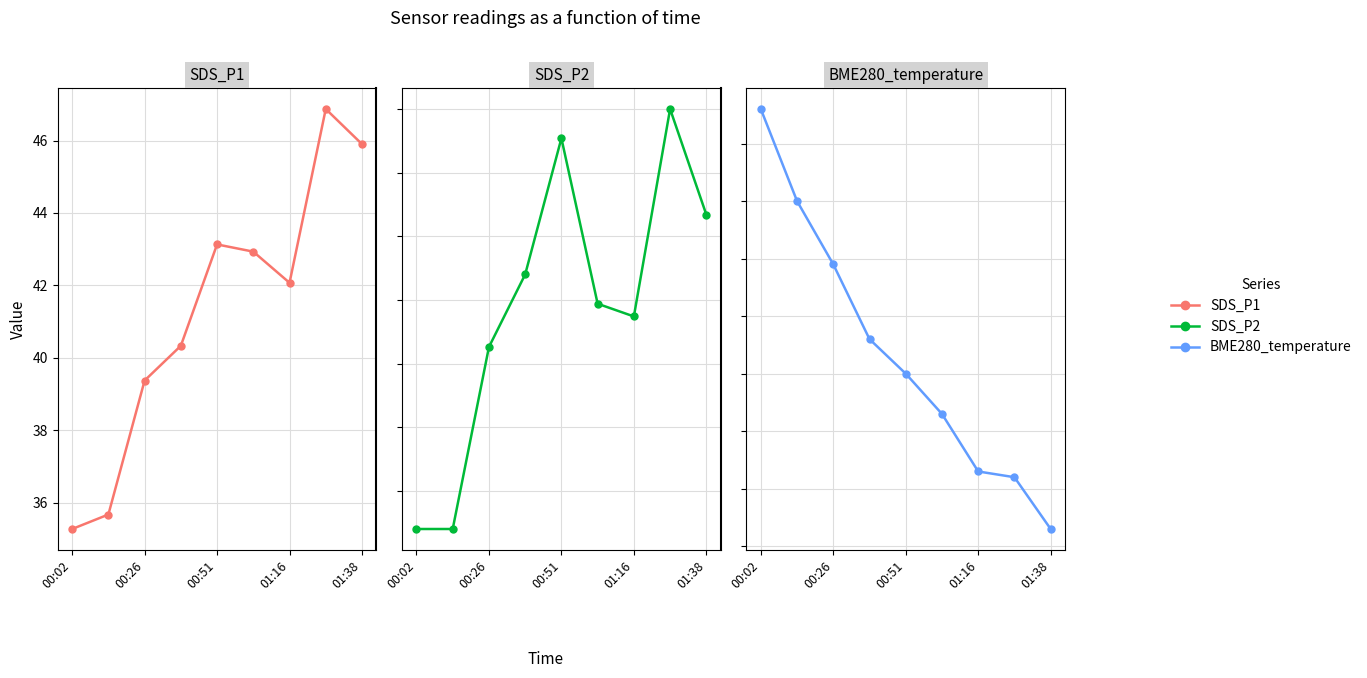

At which category does the chart reach its minimum across all series?

01:38